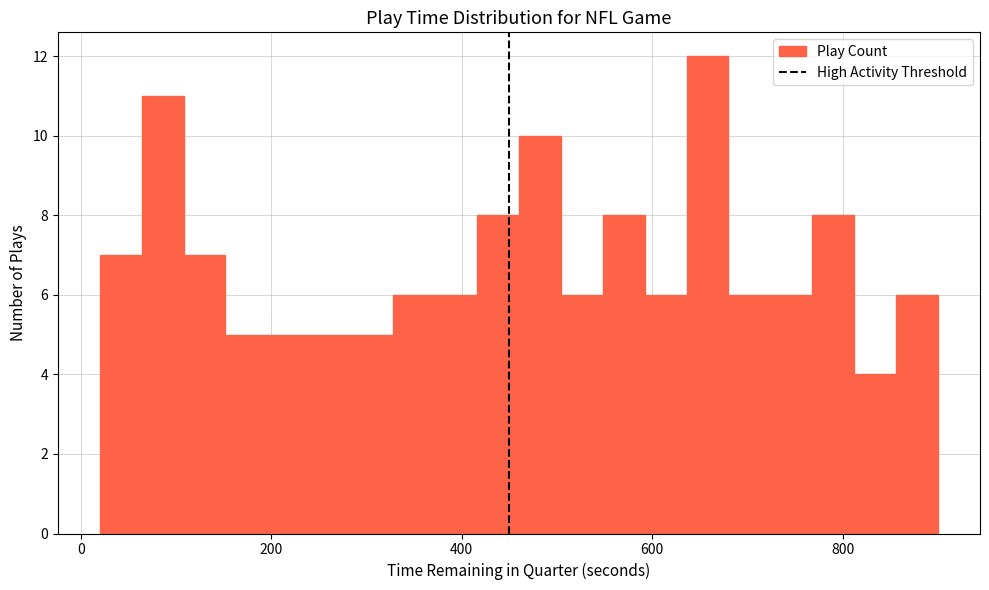

Read against the x-axis, roughly where is the centre of the tallest bar?

660